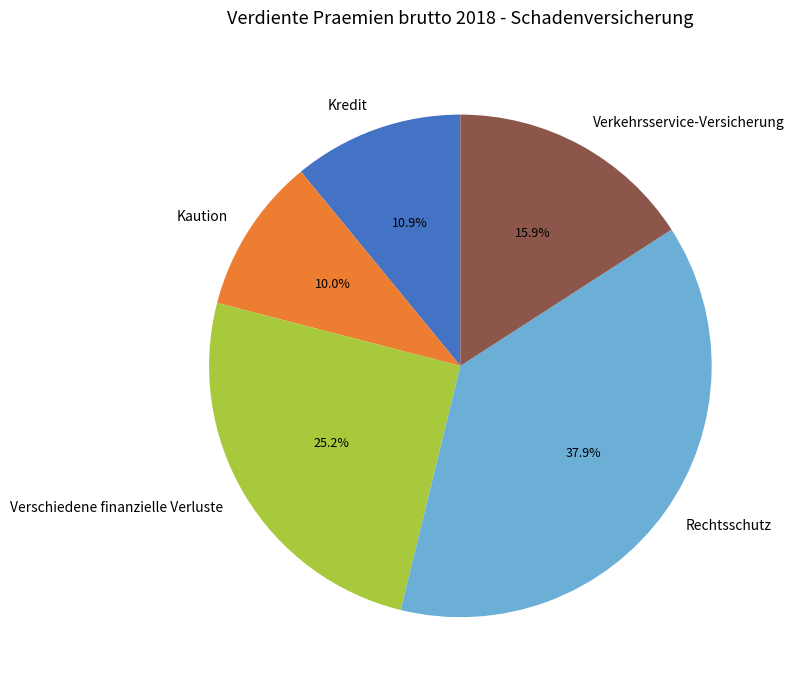

Approximately how many times larger is the value at Verkehrsservice-Versicherung compared to Verschiedene finanzielle Verluste?

0.6